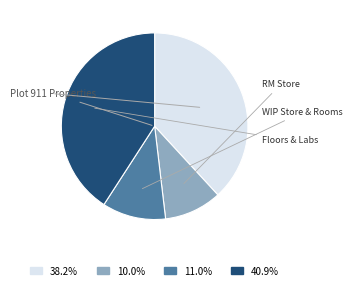

Is there a majority slice in this chart?

No